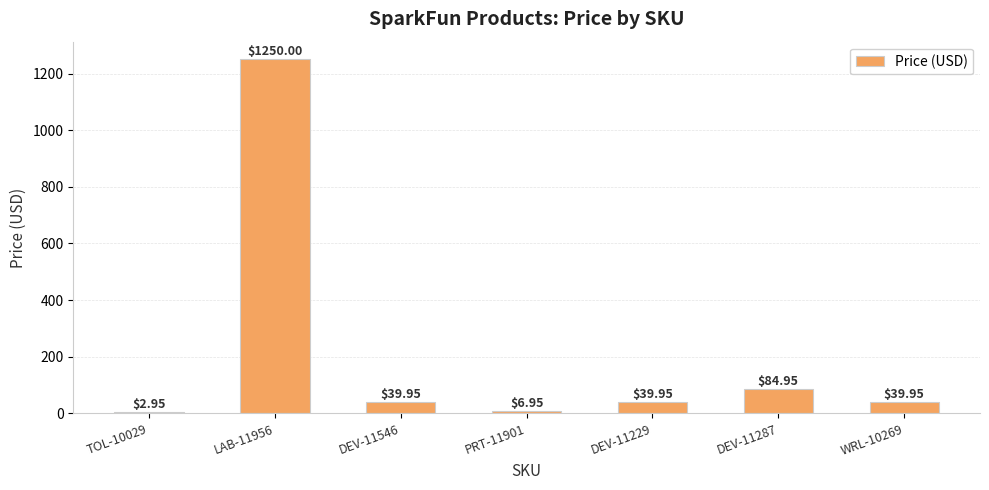

Between DEV-11287 and WRL-10269, which is larger?

DEV-11287